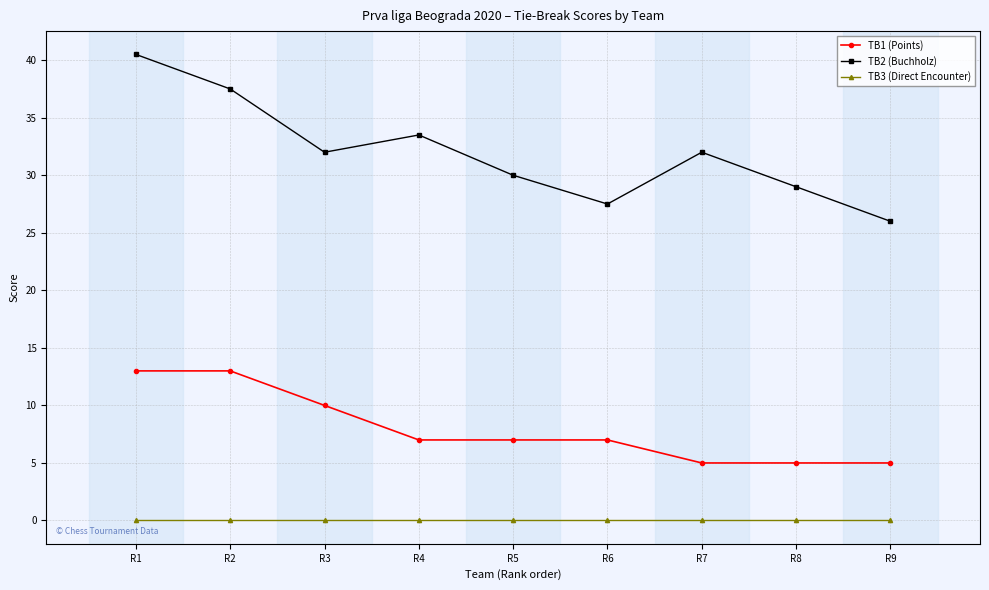

How many lines are shown in the chart?

3